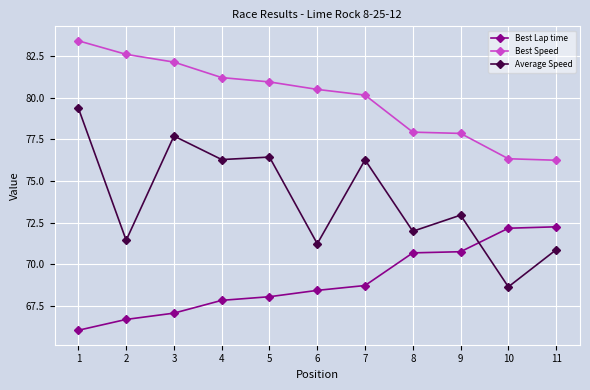

Where is Best Lap time nearest to the value 69?

7